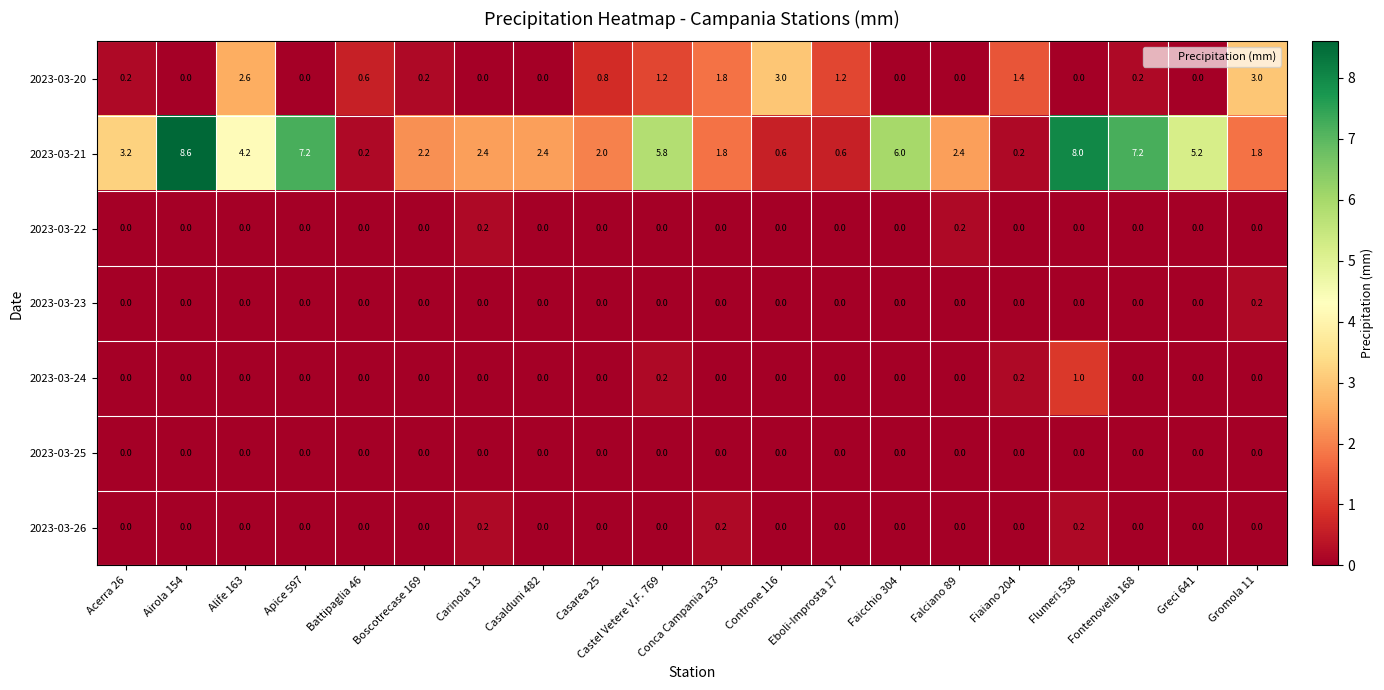

Which category has the highest value in the 2023-03-21 series?

Airola 154